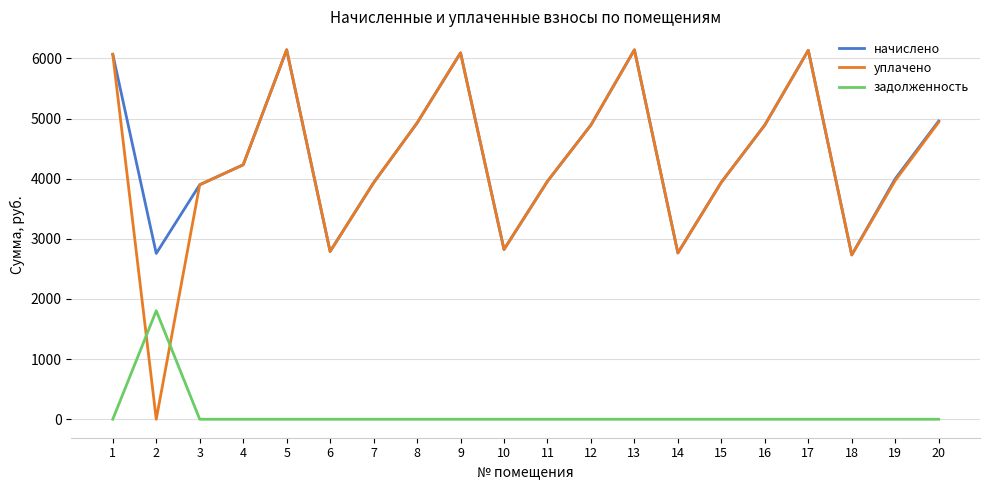

Is the value of начислено at 3 greater than the value of уплачено at 12?

No